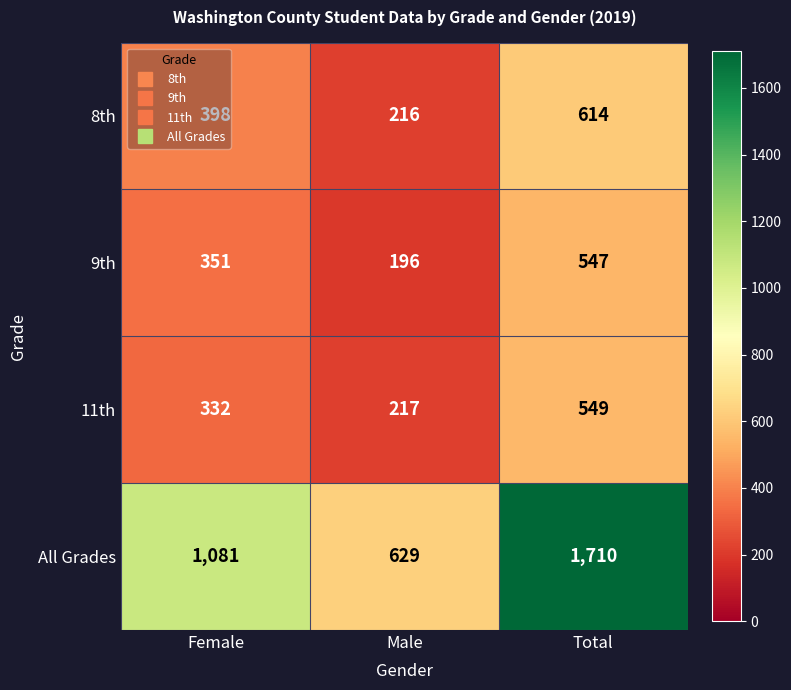

What is the difference between the 8th values at Female and Male?

182